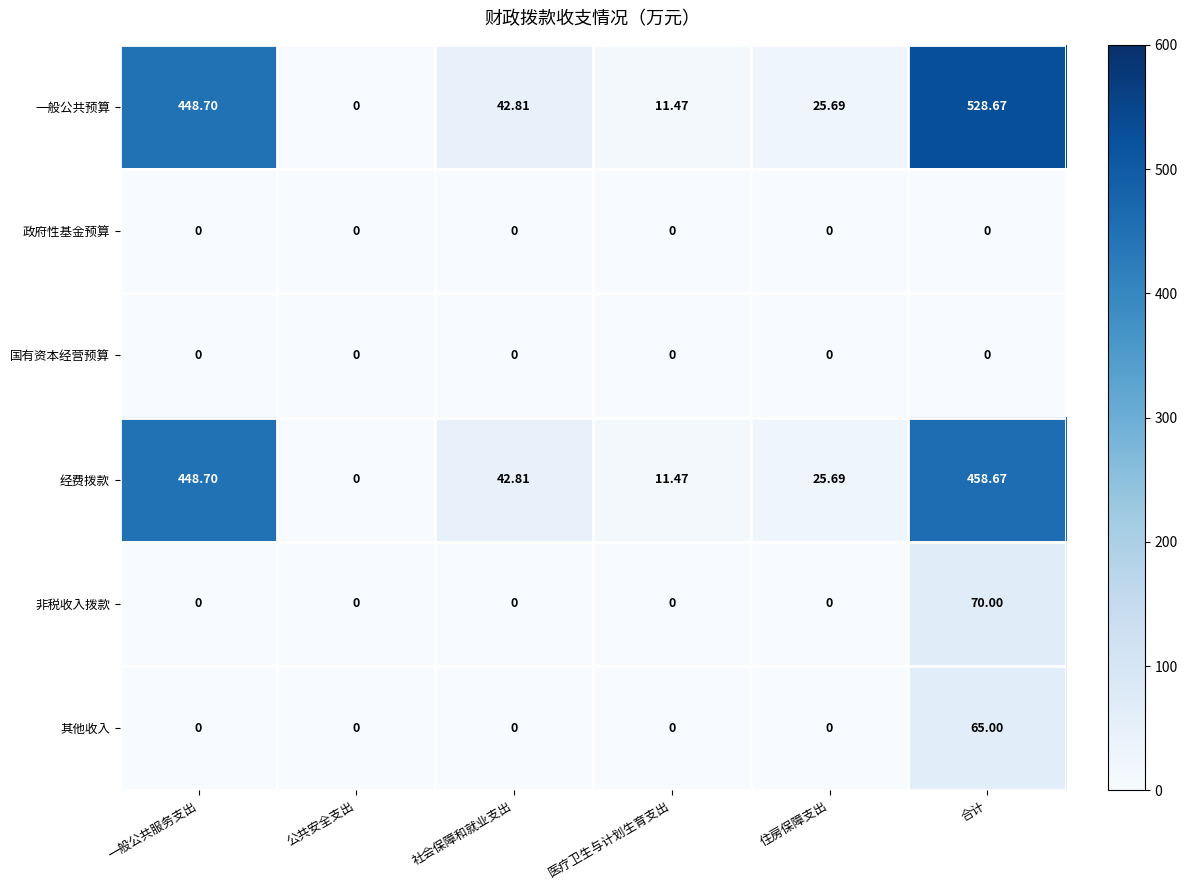

Which series has the largest range (max minus min)?

一般公共预算